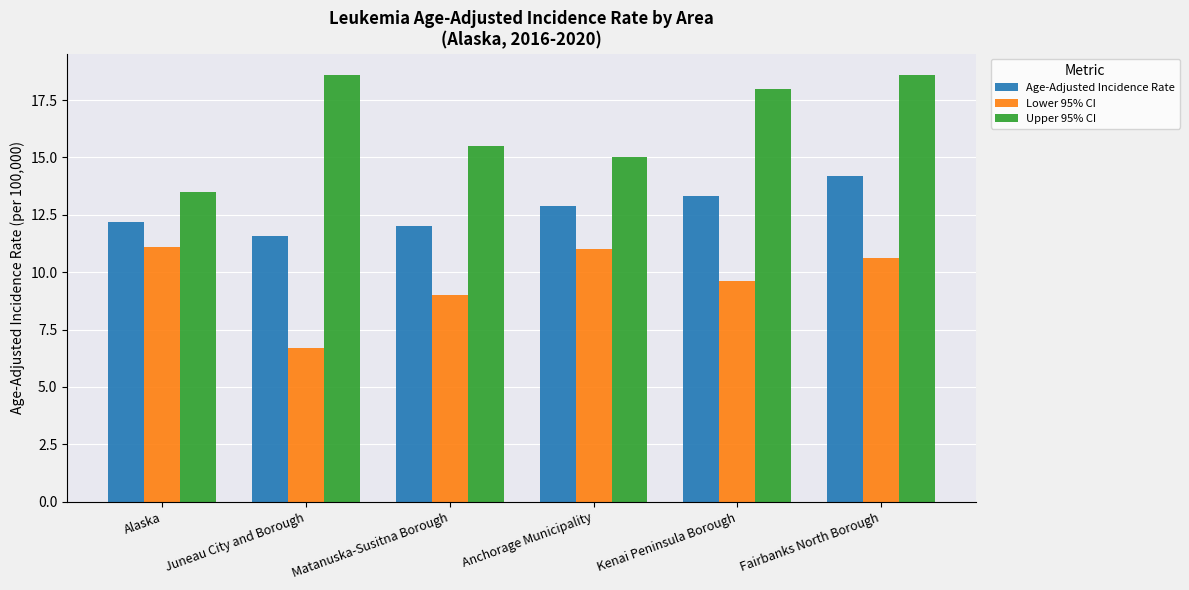

What is the difference between the Age-Adjusted Incidence Rate values at Kenai Peninsula Borough and Anchorage Municipality?

0.4